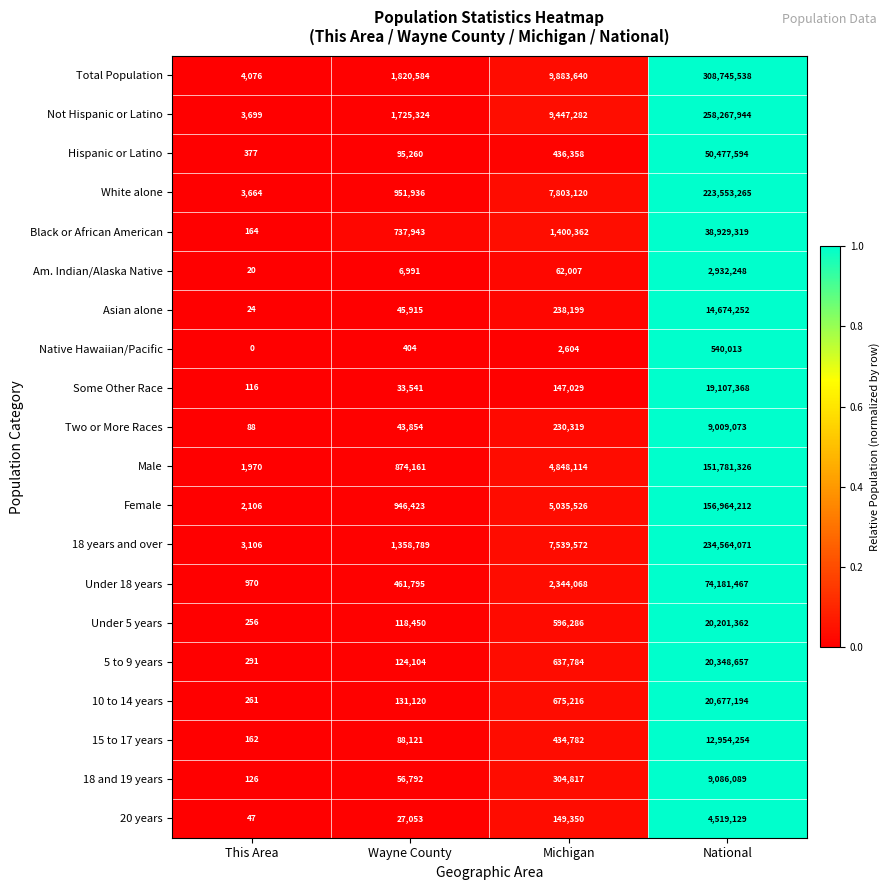

What is the sum of all Asian alone values?

14958390